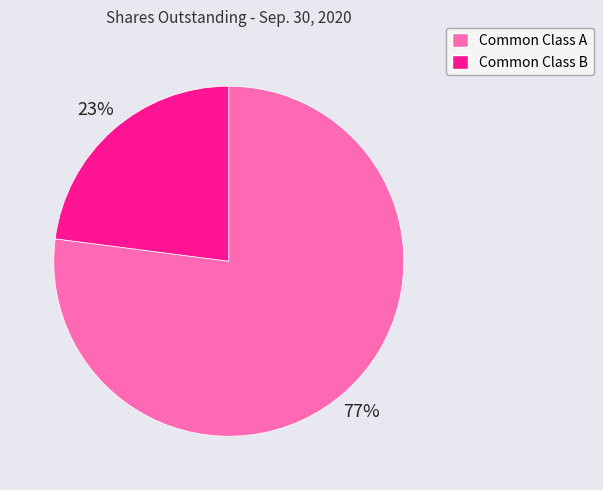

Is the sum of Common Class A and Common Class B greater than half?

Yes